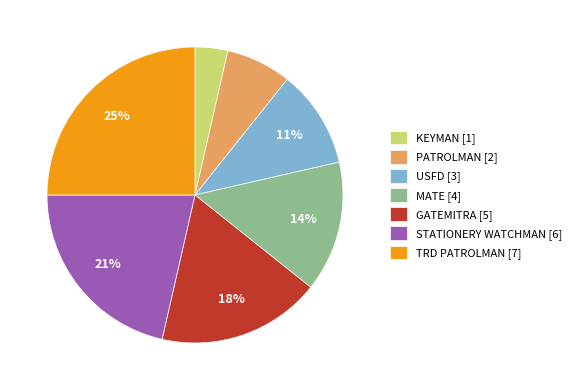

Combined, do MATE [4] and STATIONERY WATCHMAN [6] account for over 50%?

No